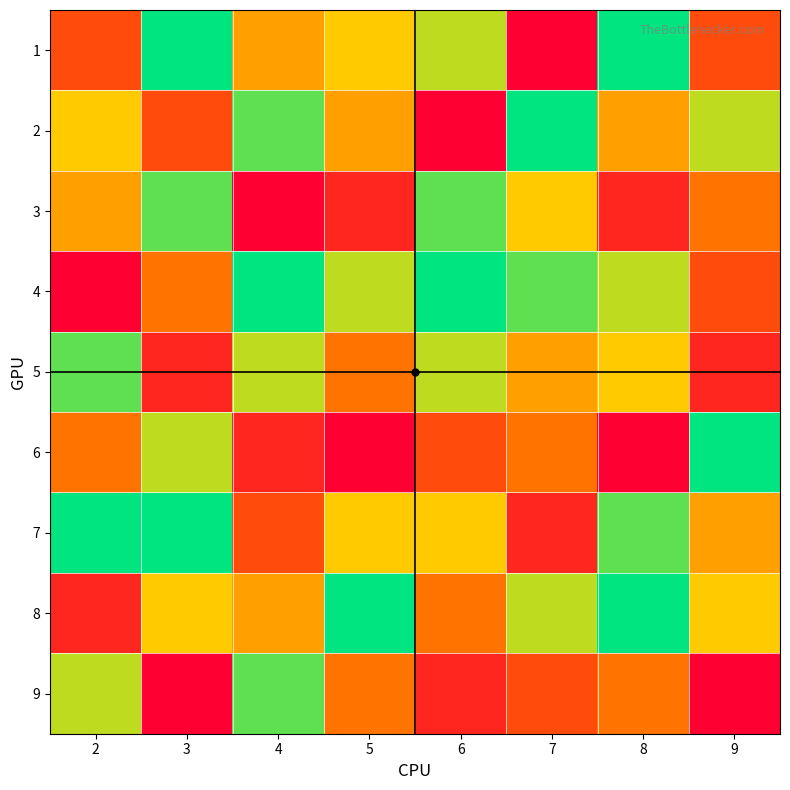

At which category does the chart reach its minimum across all series?

6